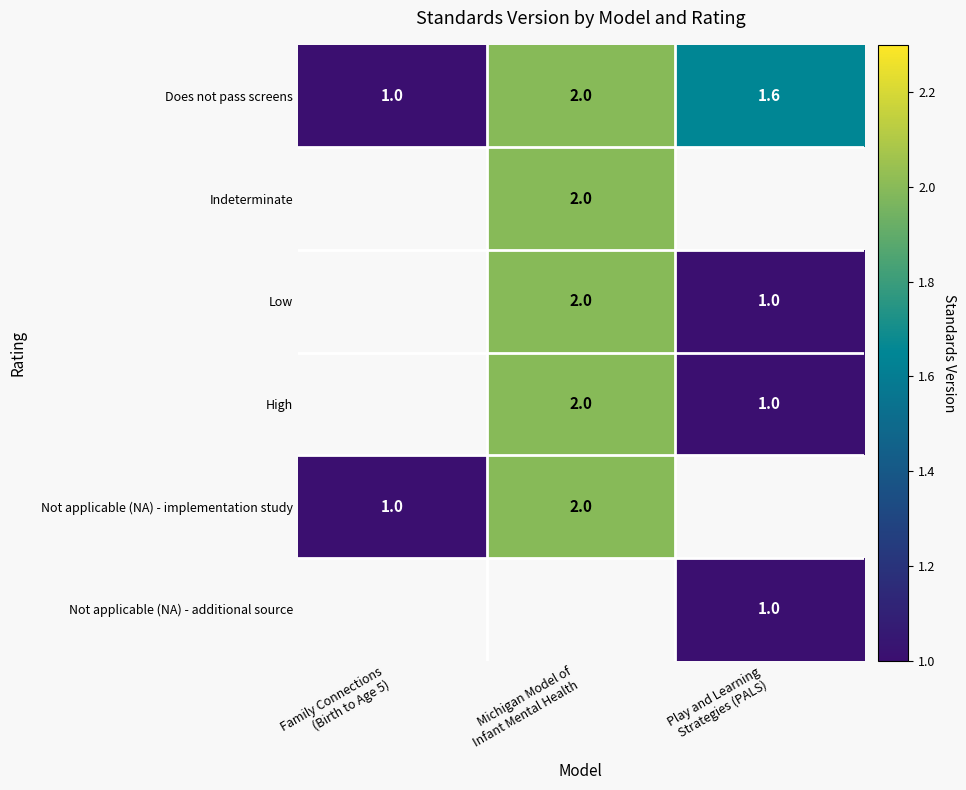

Which has a higher value, Michigan Model of
Infant Mental Health or Play and Learning
Strategies (PALS)?

Michigan Model of
Infant Mental Health